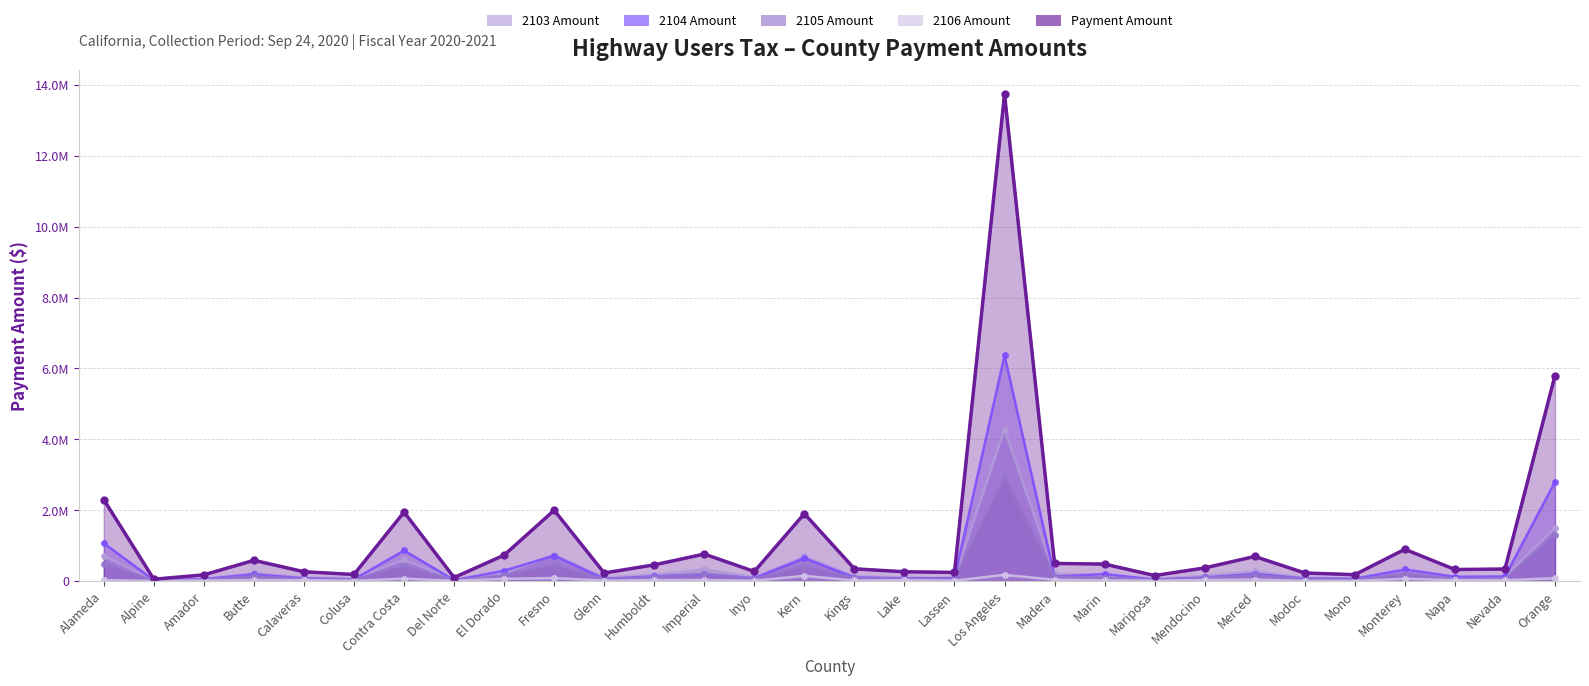

Reading left to right, list all the values displayed in this chart.

2103 Amount: Alameda=709001.6	Alpine=13586.8	Amador=66780.9	Butte=227818.8	Calaveras=101105.4	Colusa=79413.5	Contra Costa=595510.0	Del Norte=41157.1	El Dorado=214808.4	Fresno=747003.0	Glenn=96974.7	Humboldt=184574.8	Imperial=336230.2	Inyo=112239.1	Kern=693496.9	Kings=143953.5	Lake=100850.0	Lassen=97336.4	Los Angeles=4267587.7	Madera=209987.5	Marin=159498.6	Mariposa=64314.0	Mendocino=150254.0	Merced=281233.4	Modoc=94739.7	Mono=69763.5	Monterey=314811.5	Napa=113680.3	Nevada=116962.7	Orange=1500000.0
2104 Amount: Alameda=1067960.6	Alpine=24551.4	Amador=53601.5	Butte=189132.6	Calaveras=76700.7	Colusa=50211.6	Contra Costa=862572.7	Del Norte=25232.0	El Dorado=292569.5	Fresno=719622.2	Glenn=61661.7	Humboldt=132046.7	Imperial=193785.8	Inyo=81220.7	Kern=646621.0	Kings=99859.5	Lake=75492.2	Lassen=79609.9	Los Angeles=6367209.9	Madera=125977.8	Marin=198057.2	Mariposa=43396.2	Mendocino=100551.2	Merced=201165.8	Modoc=71808.4	Mono=66672.8	Monterey=327331.3	Napa=120567.9	Nevada=128804.0	Orange=2800000.0
2105 Amount: Alameda=491363.5	Alpine=12307.0	Amador=39946.1	Butte=136273.6	Calaveras=60477.9	Colusa=47502.5	Contra Costa=419643.6	Del Norte=24618.8	El Dorado=161034.5	Fresno=446831.1	Glenn=58007.1	Humboldt=110406.6	Imperial=201121.7	Inyo=67137.6	Kern=414826.7	Kings=86108.2	Lake=60325.1	Lassen=58223.5	Los Angeles=2929007.4	Madera=125607.6	Marin=98616.2	Mariposa=38470.5	Mendocino=89876.9	Merced=168224.5	Modoc=56670.1	Mono=41730.3	Monterey=188309.8	Napa=67999.7	Nevada=69963.1	Orange=1300000.0
2106 Amount: Alameda=28947.7	Alpine=1807.6	Amador=14635.8	Butte=31355.5	Calaveras=24423.2	Colusa=8712.1	Contra Costa=67995.4	Del Norte=8505.8	El Dorado=62881.5	Fresno=83277.5	Glenn=10715.6	Humboldt=30516.4	Imperial=30510.3	Inyo=9084.3	Kern=146647.8	Kings=15879.3	Lake=25032.3	Lassen=9412.5	Los Angeles=176256.0	Madera=36161.6	Marin=22286.4	Mariposa=10039.0	Mendocino=30320.8	Merced=43456.8	Modoc=4783.6	Mono=2340.6	Monterey=66390.4	Napa=23833.8	Nevada=23907.6	Orange=80000.0
Payment Amount: Alameda=2297273.4	Alpine=52252.8	Amador=174964.2	Butte=584580.6	Calaveras=262707.2	Colusa=185839.6	Contra Costa=1945721.8	Del Norte=99513.8	El Dorado=731293.9	Fresno=1996733.9	Glenn=227359.0	Humboldt=457544.4	Imperial=761648.0	Inyo=269681.7	Kern=1901592.4	Kings=345800.5	Lake=261699.5	Lassen=244582.3	Los Angeles=13740061.1	Madera=497734.5	Marin=478458.4	Mariposa=156219.7	Mendocino=371002.7	Merced=694080.5	Modoc=228001.8	Mono=180507.2	Monterey=896842.9	Napa=326081.8	Nevada=339637.4	Orange=5800000.0